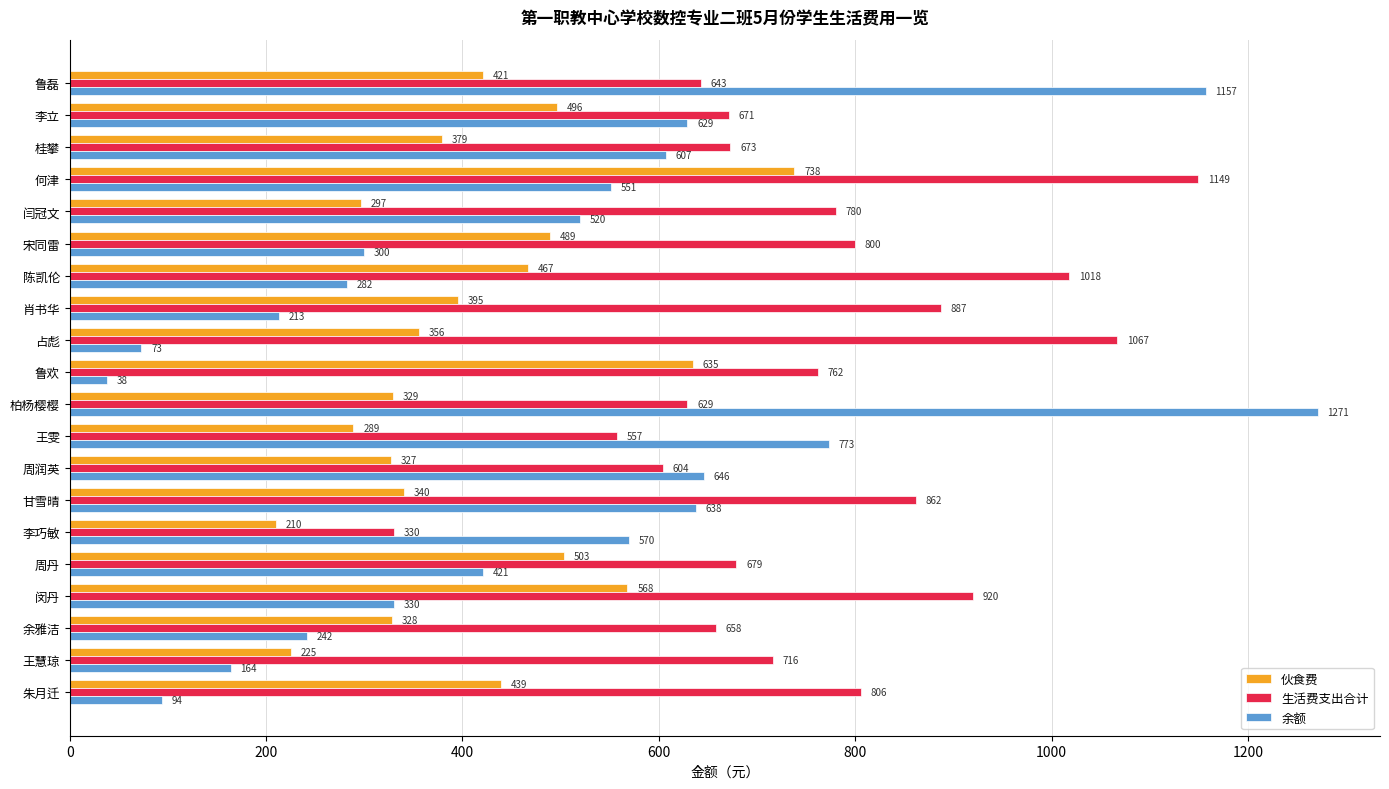

The 余额 series shows 73 at 占彪. True or false?

True